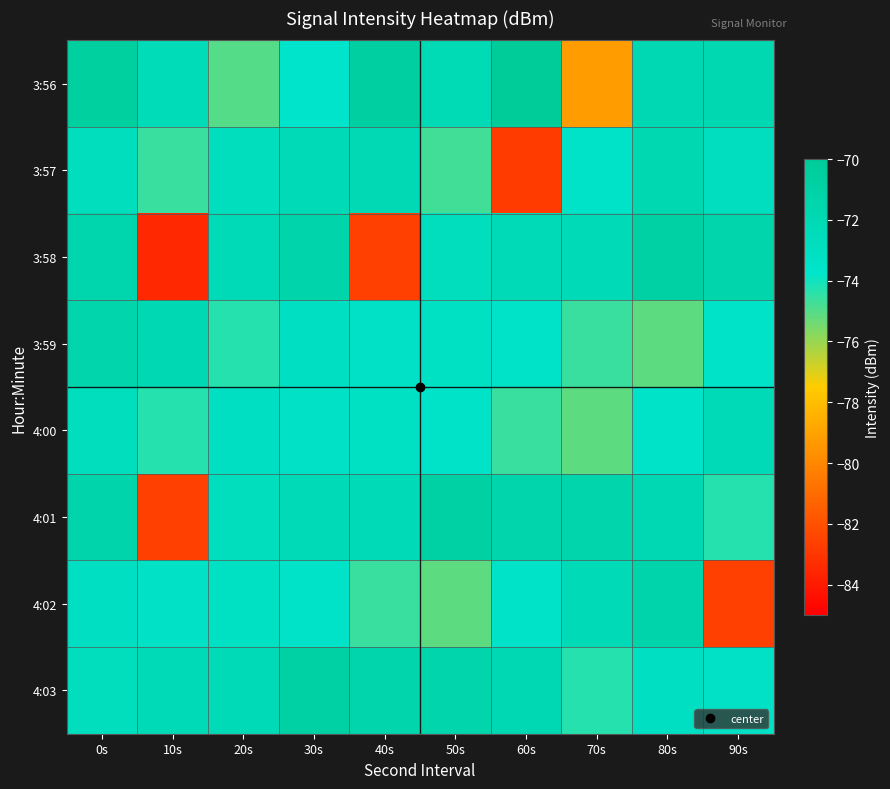

What is the minimum value shown in the chart?

-83.5